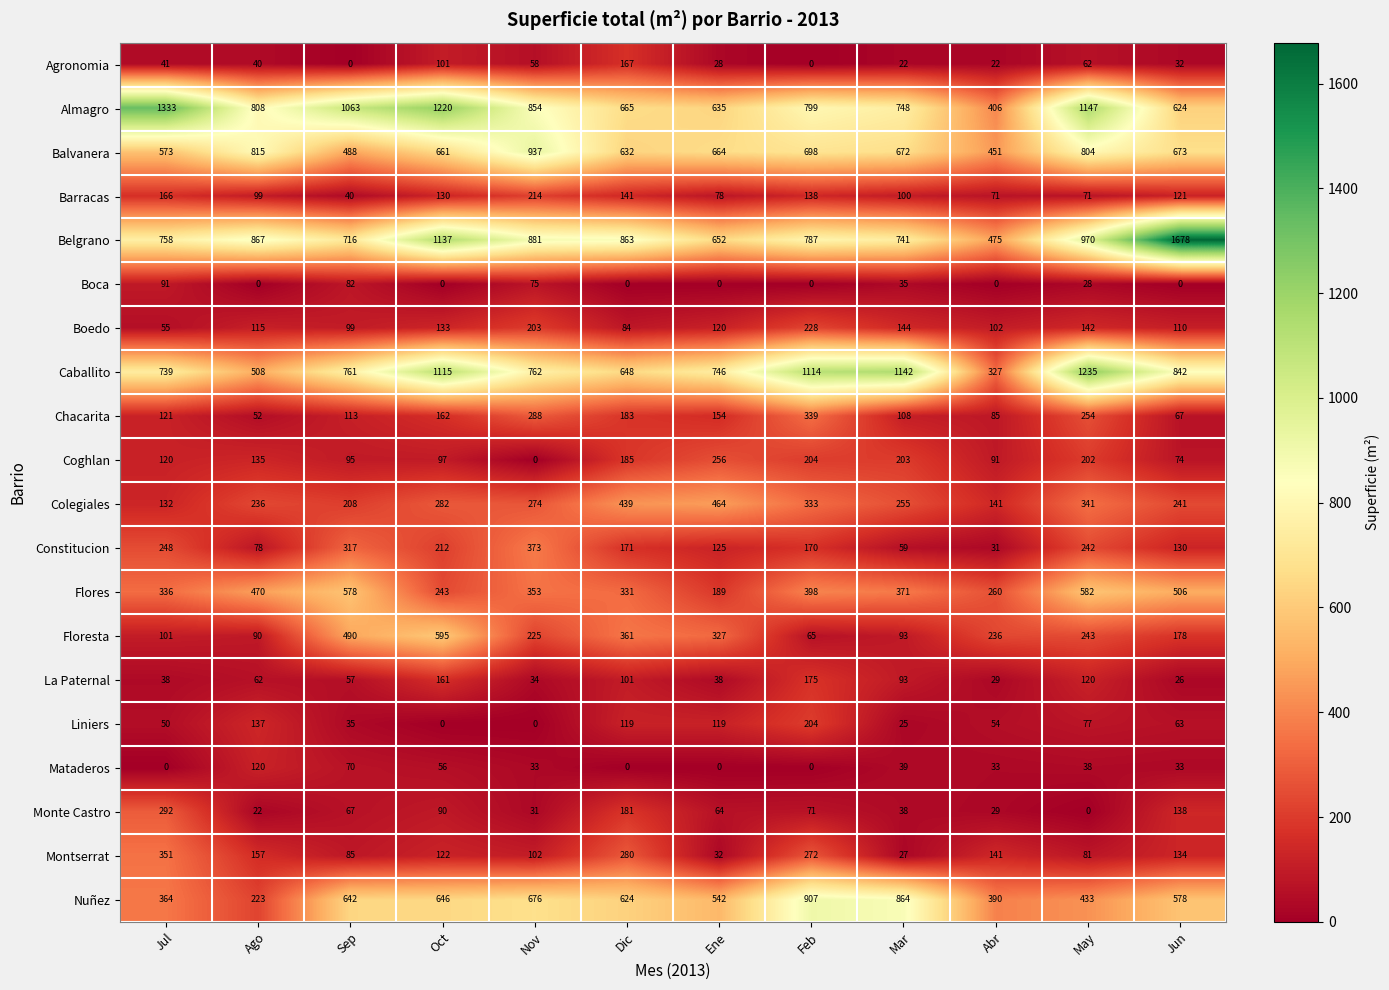

Is it true that Nuñez equals 578 at Jun?

True